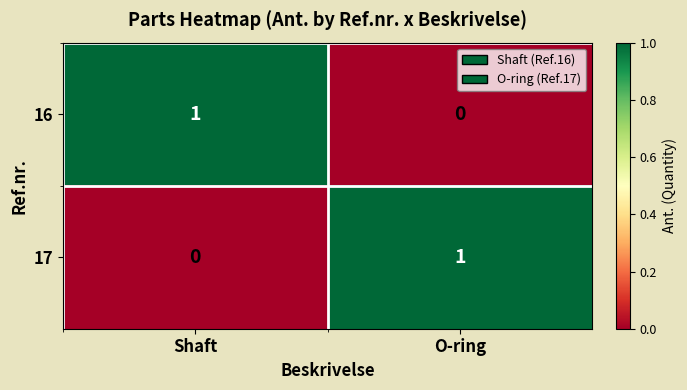

What is the total value across all series at Shaft?

1